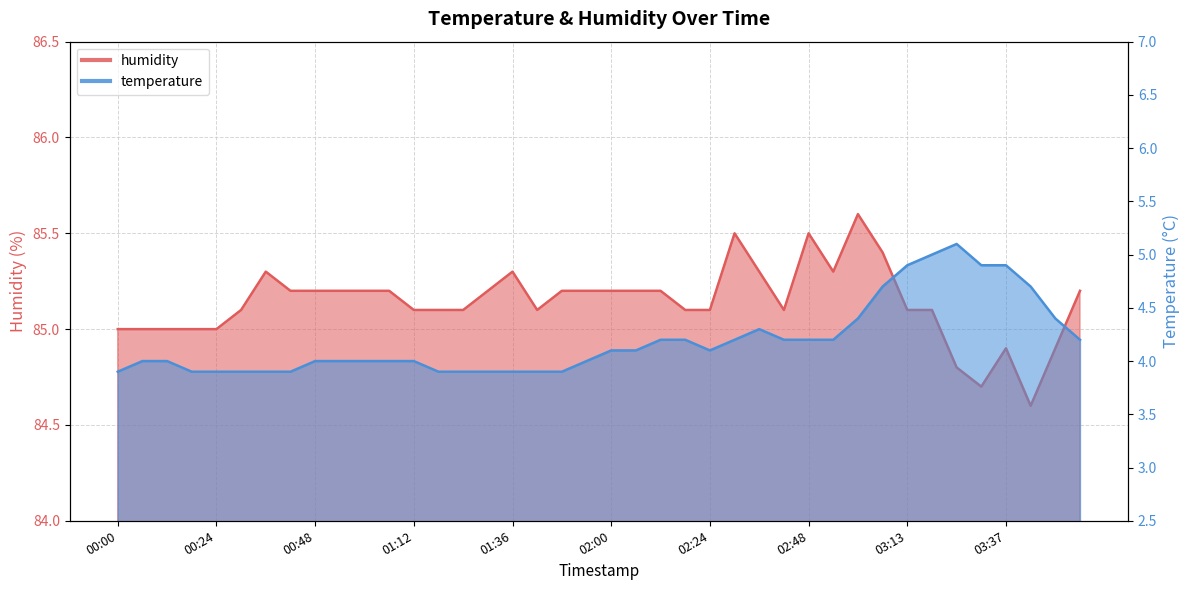

How many values in the humidity series are below 85?

5